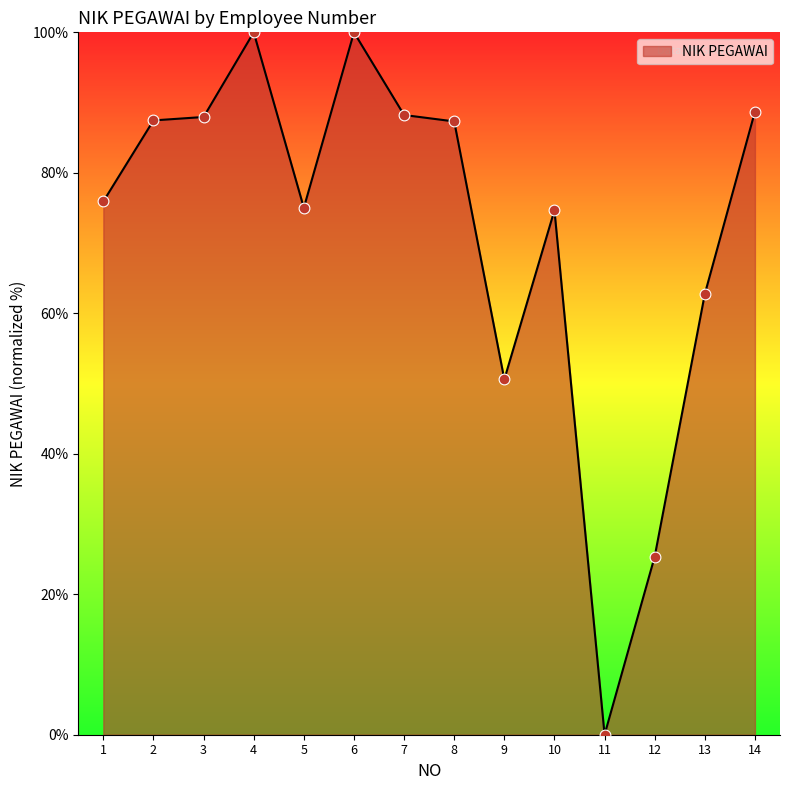

Between 12 and 6, which is larger?

6